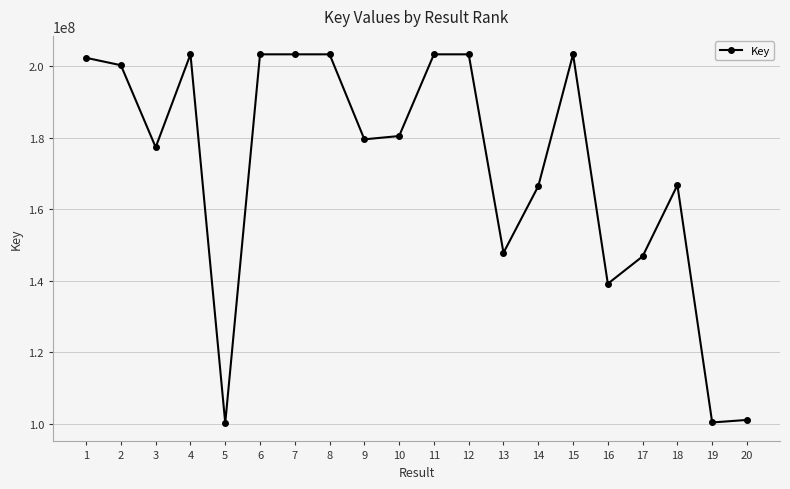

What is the change in value from 6 to 11?

-754